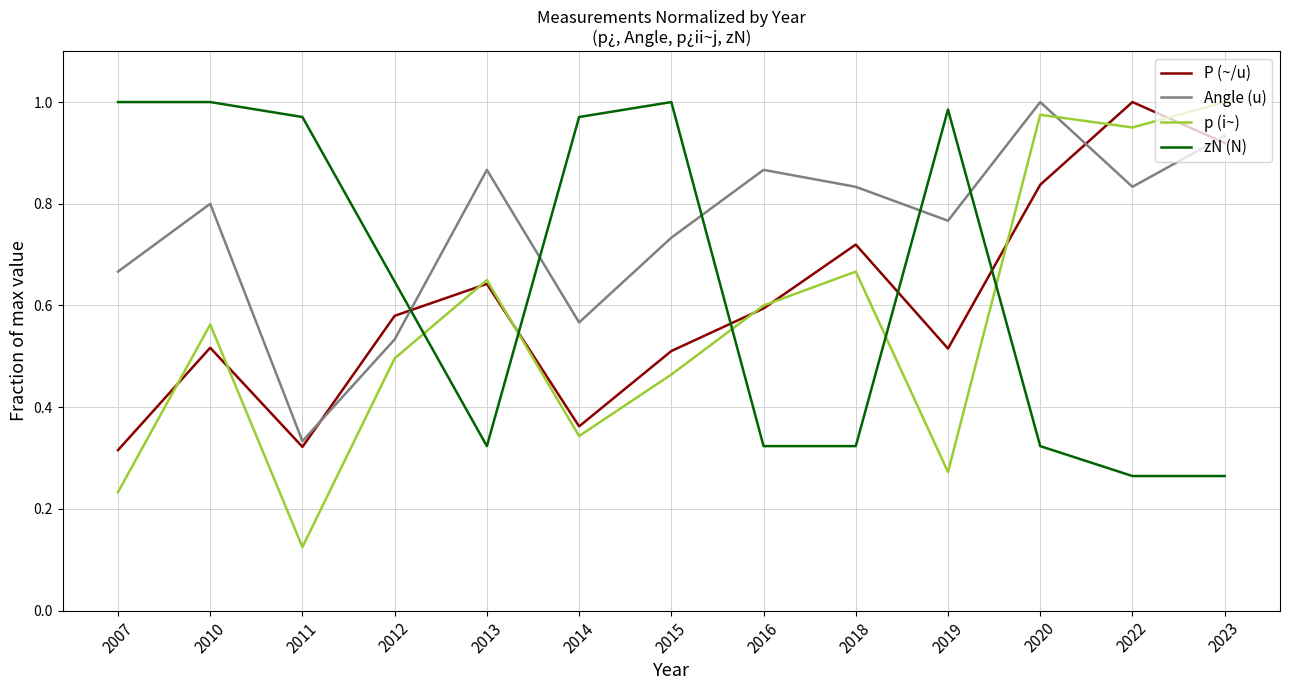

At which label is Angle (u) closest to 0?

2011